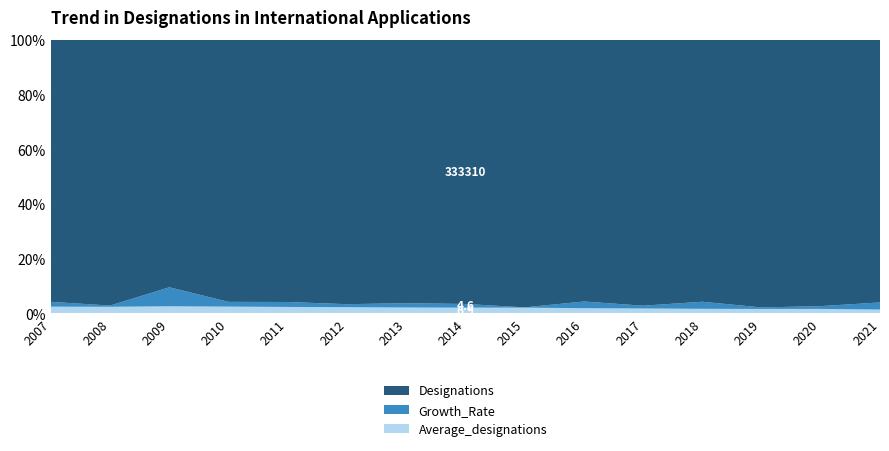

Reading left to right, transcribe all the data shown in this chart.

Designations: 2007=336852.0	2008=331873.0	2009=264520.0	2010=277687.0	2011=292906.0	2012=302879.0	2013=318684.0	2014=333310.0	2015=332327.0	2016=363141.0	2017=377435.0	2018=419936.0	2019=430033.0	2020=450458.0	2021=512422.0
Growth_Rate: 2007=6.2	2008=-1.5	2009=-20.3	2010=5.0	2011=5.5	2012=3.4	2013=5.2	2014=4.6	2015=-0.3	2016=9.3	2017=3.9	2018=11.3	2019=2.4	2020=4.7	2021=13.8
Average_designations: 2007=8.3	2008=7.9	2009=7.3	2010=6.9	2011=6.9	2012=6.8	2013=6.8	2014=6.9	2015=6.8	2016=6.8	2017=6.6	2018=6.9	2019=6.7	2020=7.1	2021=7.0